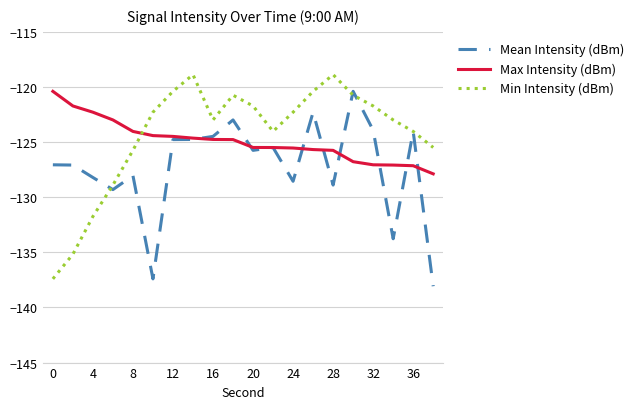

What is the smallest value displayed?

-138.1